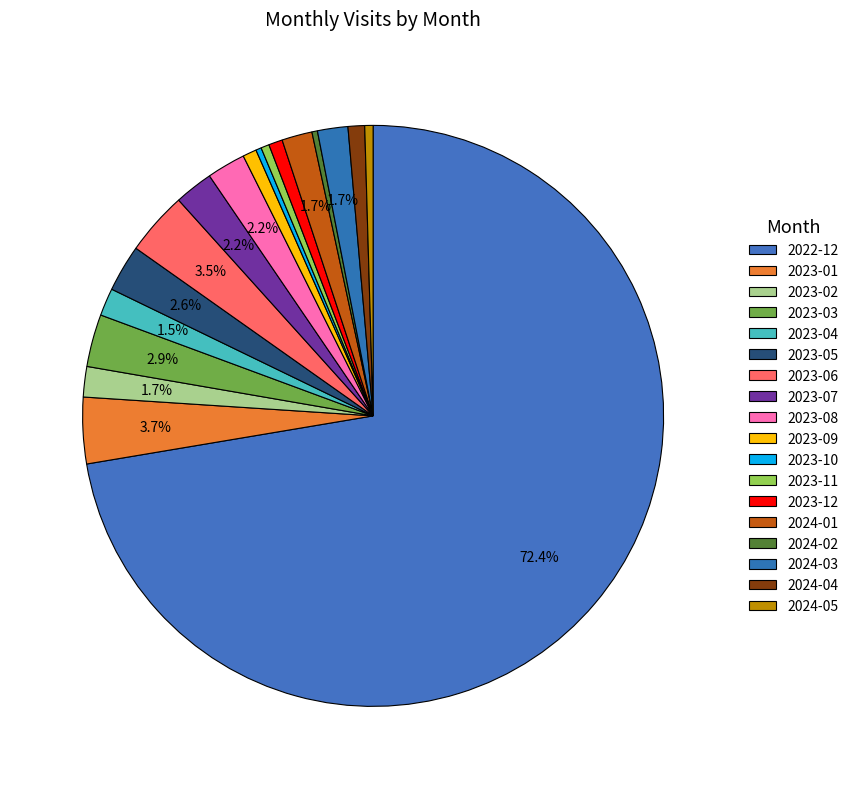

Is there a majority slice in this chart?

Yes